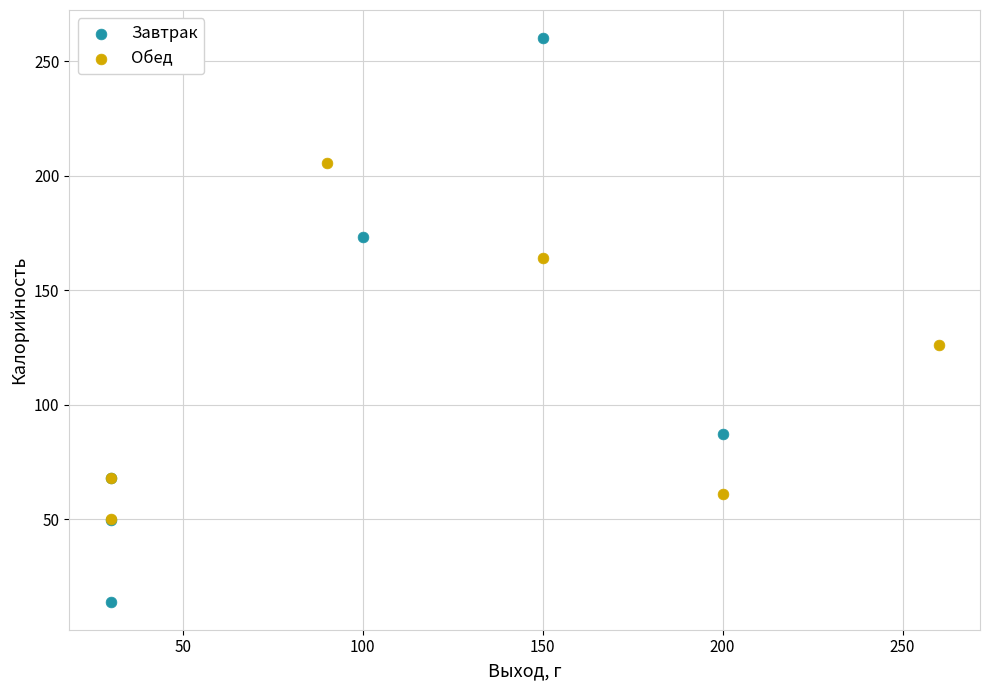

Which series reaches the minimum Y coordinate?

Завтрак